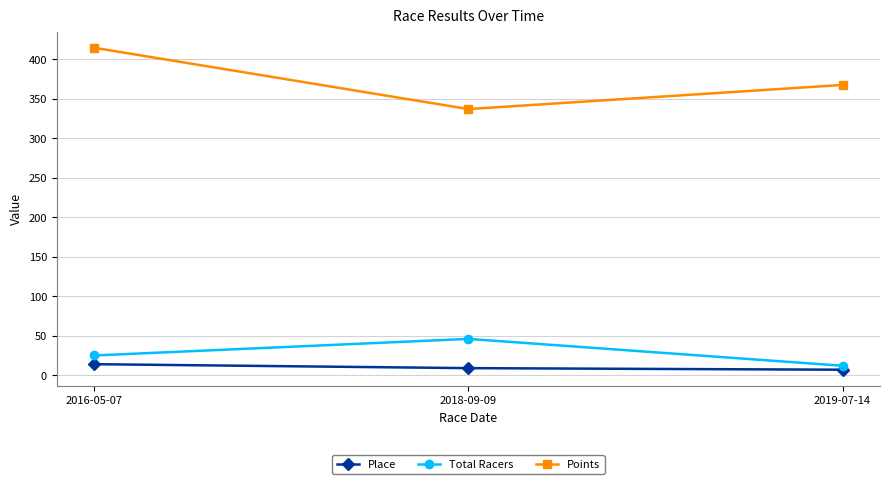

The Points series shows 733.7 at 2016-05-07. True or false?

False